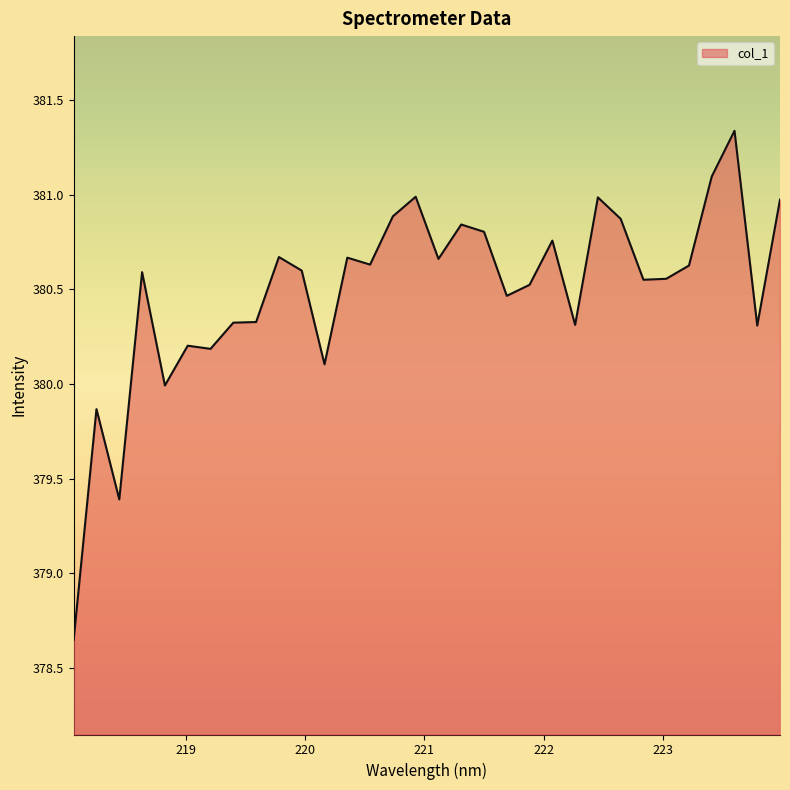

What is the greatest value displayed?

381.3